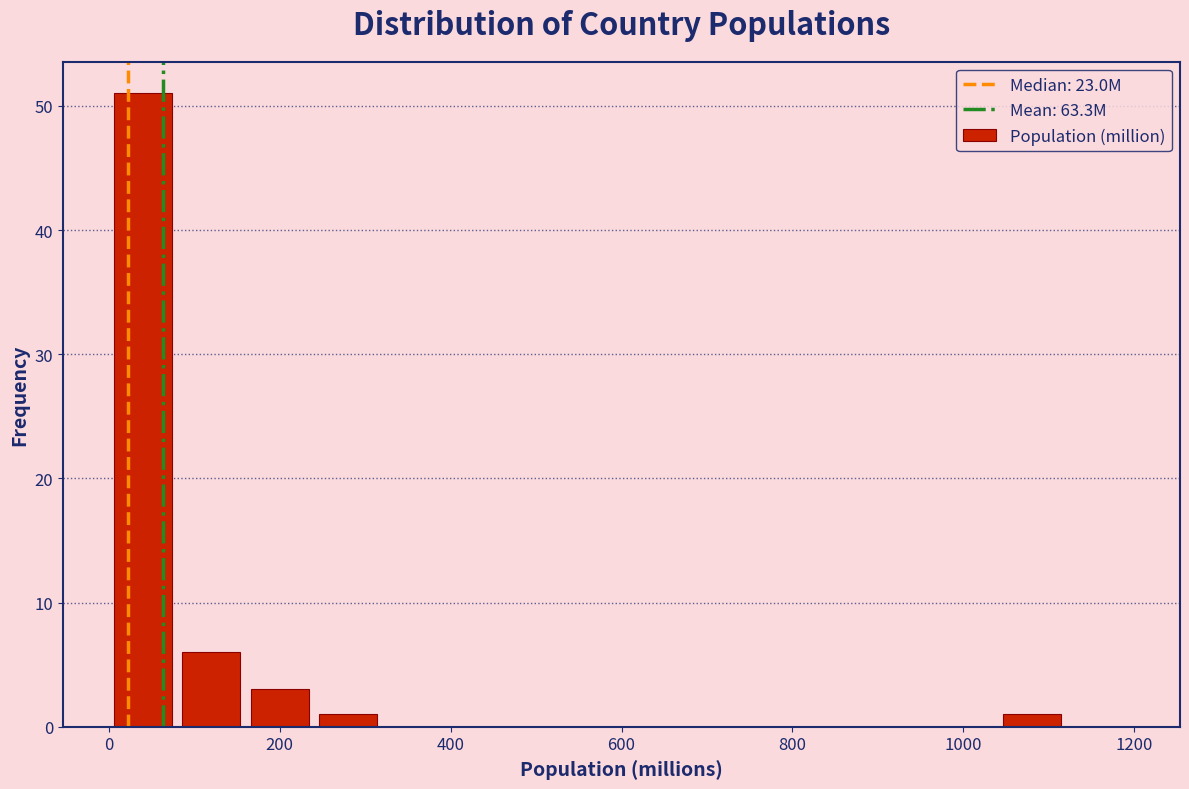

Reading left to right, list every bar in this chart as the range it spans on the x-axis followed by its height. The values are not printed on the chart, so give them approximately, as read against the axis.

0 to 80: 51
80 to 160: 6
160 to 240: 3
240 to 320: 1
320 to 400: 0
400 to 480: 0
480 to 560: 0
560 to 640: 0
640 to 720: 0
720 to 800: 0
800 to 880: 0
880 to 960: 0
960 to 1040: 0
1040 to 1120: 1
1120 to 1200: 0